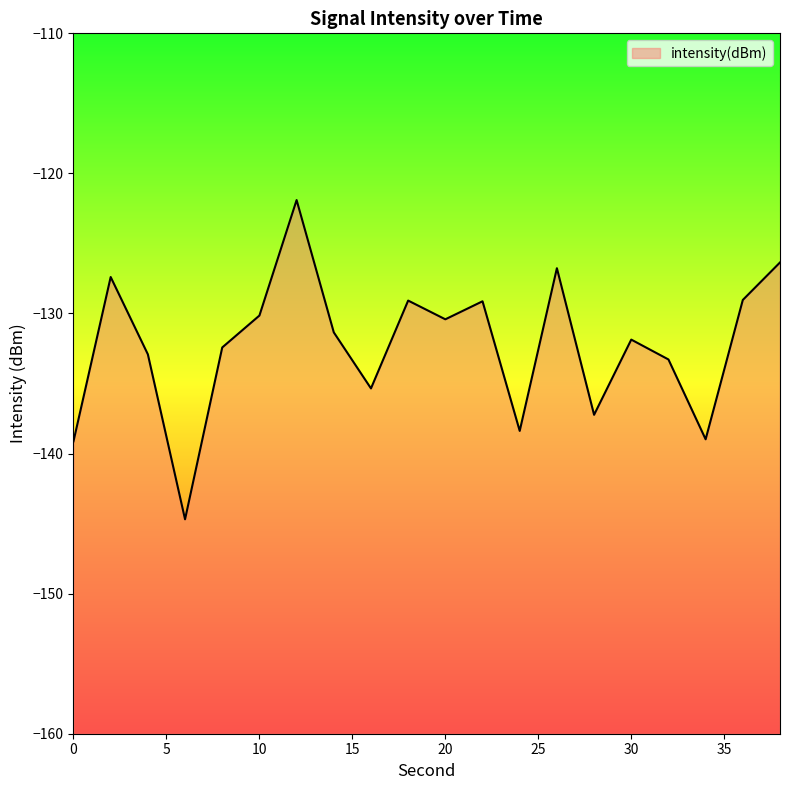

What is the difference between the values at 32 and 34?

5.7